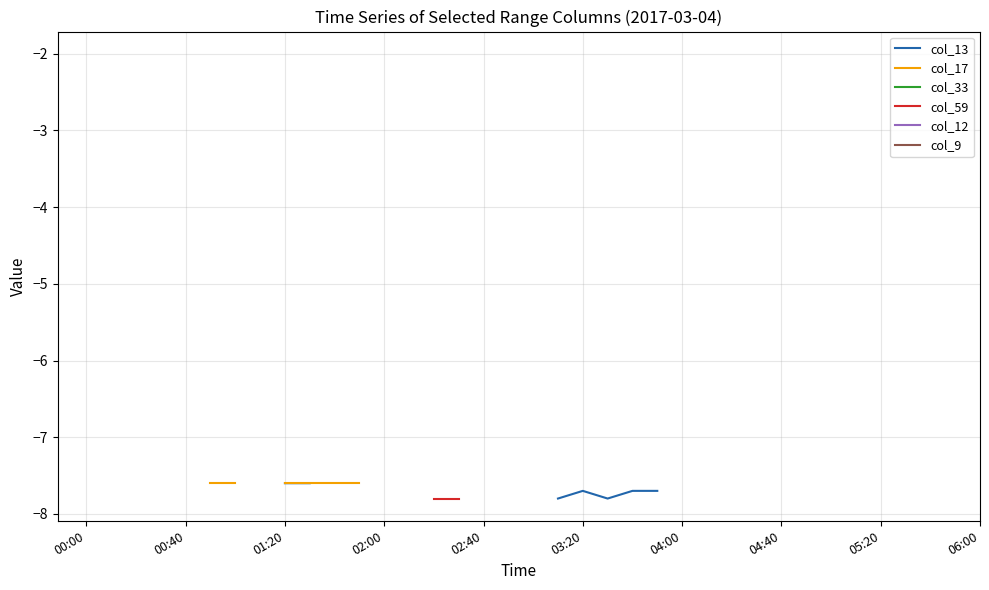

True or false: col_9 and col_59 intersect in this chart.

False